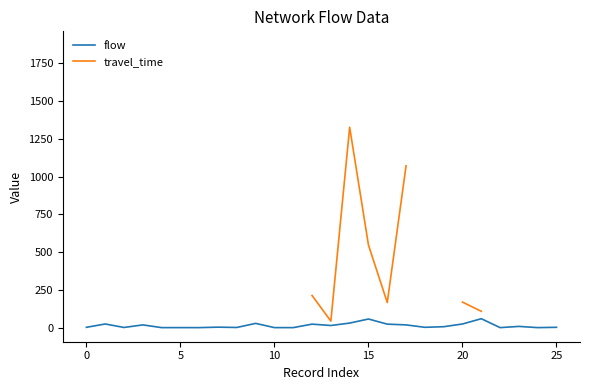

The value of flow at 17 is 18.0. True or false?

True